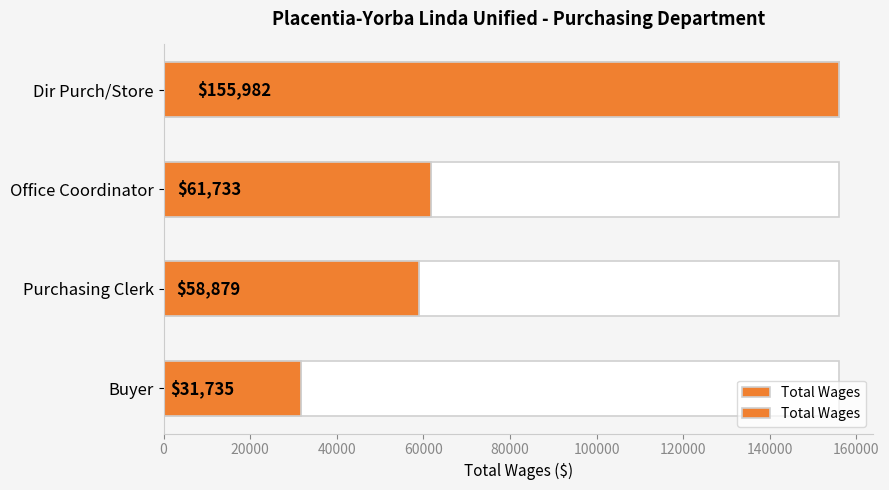

The chart shows a value of 236795 at 0. True or false?

False